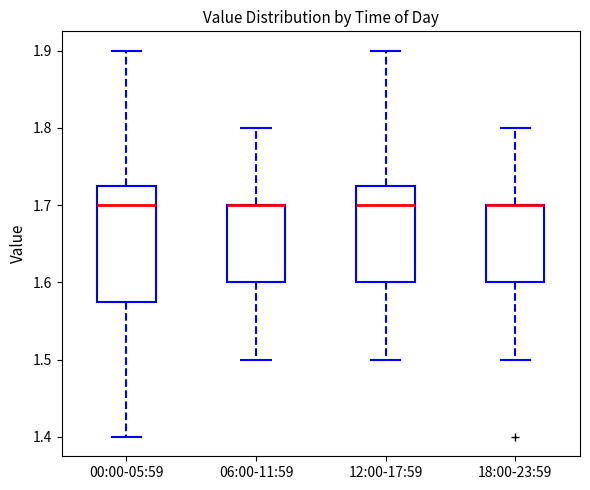

Comparing the boxes themselves (not the whiskers), which one is the tallest?

00:00-05:59